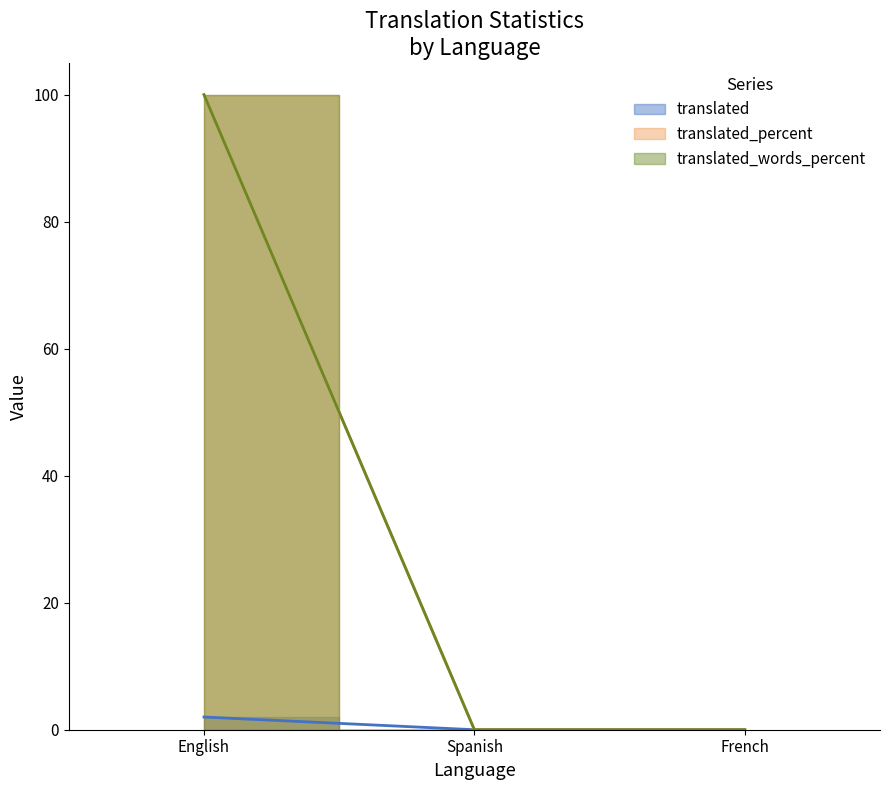

What position from the left is English?

1